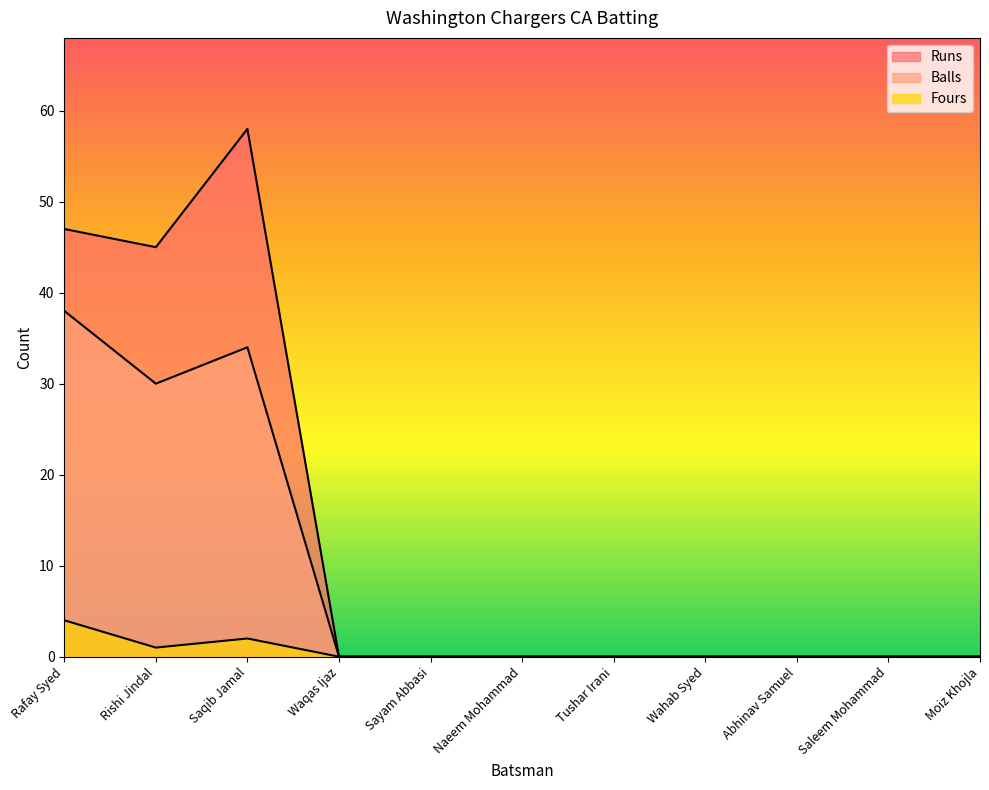

Reading left to right, transcribe all the data shown in this chart.

Runs: Rafay Syed=47	Rishi Jindal=45	Saqib Jamal=58	Waqas Ijaz=0	Sayam Abbasi=0	Naeem Mohammad=0	Tushar Irani=0	Wahab Syed=0	Abhinav Samuel=0	Saleem Mohammad=0	Moiz Khojla=0
Balls: Rafay Syed=38	Rishi Jindal=30	Saqib Jamal=34	Waqas Ijaz=0	Sayam Abbasi=0	Naeem Mohammad=0	Tushar Irani=0	Wahab Syed=0	Abhinav Samuel=0	Saleem Mohammad=0	Moiz Khojla=0
Fours: Rafay Syed=4	Rishi Jindal=1	Saqib Jamal=2	Waqas Ijaz=0	Sayam Abbasi=0	Naeem Mohammad=0	Tushar Irani=0	Wahab Syed=0	Abhinav Samuel=0	Saleem Mohammad=0	Moiz Khojla=0